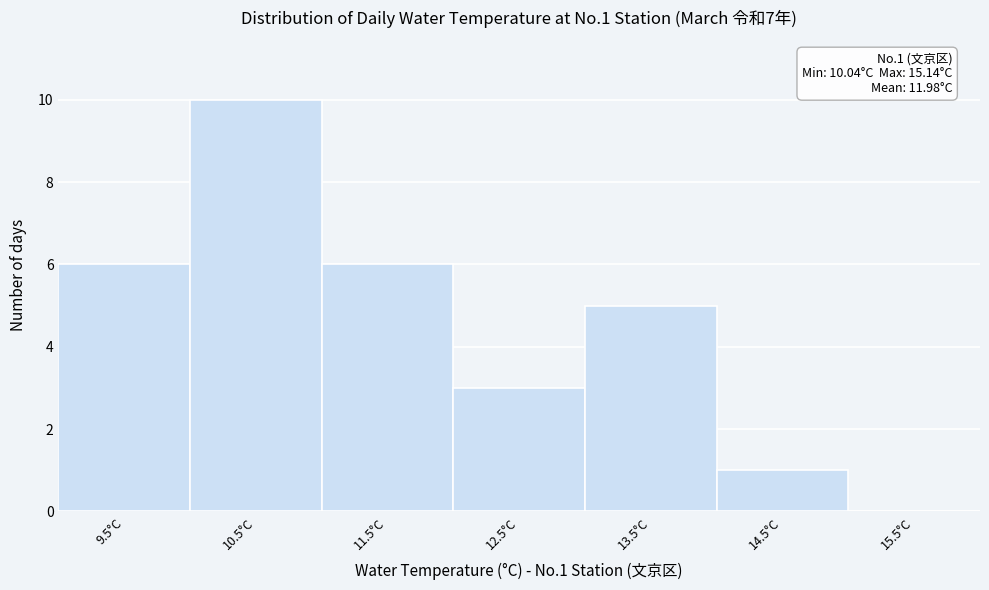

Reading right to left, extract all data points from this chart.

15.5°C=0	14.5°C=1	13.5°C=5	12.5°C=3	11.5°C=6	10.5°C=10	9.5°C=6